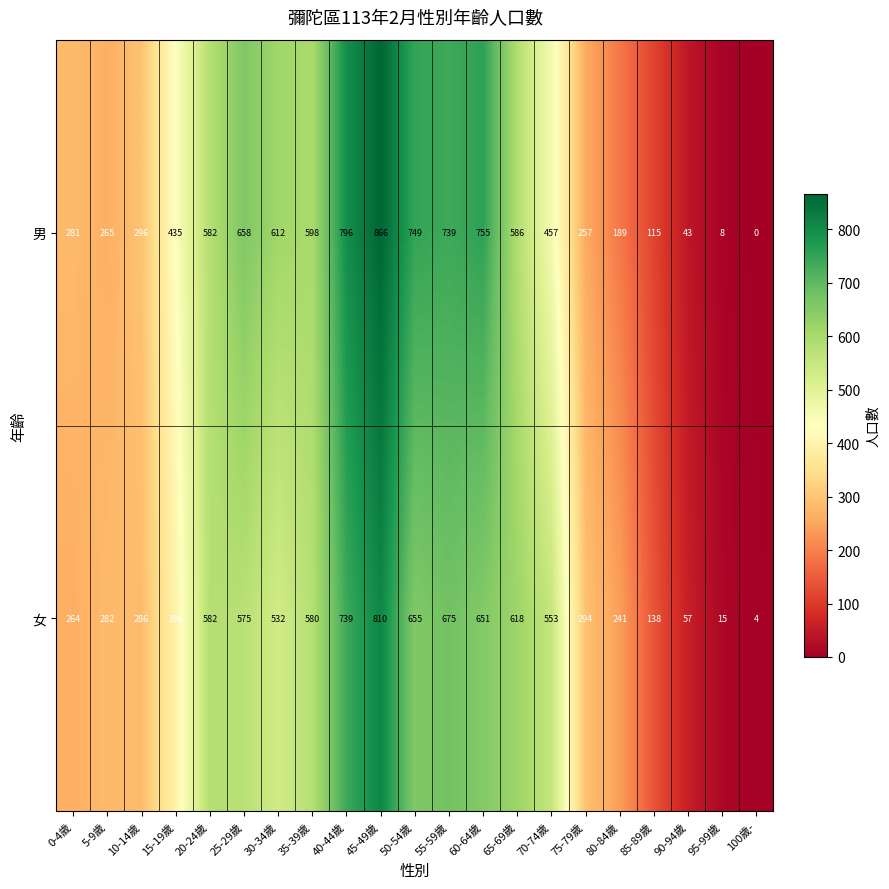

What is the average value of the 男 series?

442